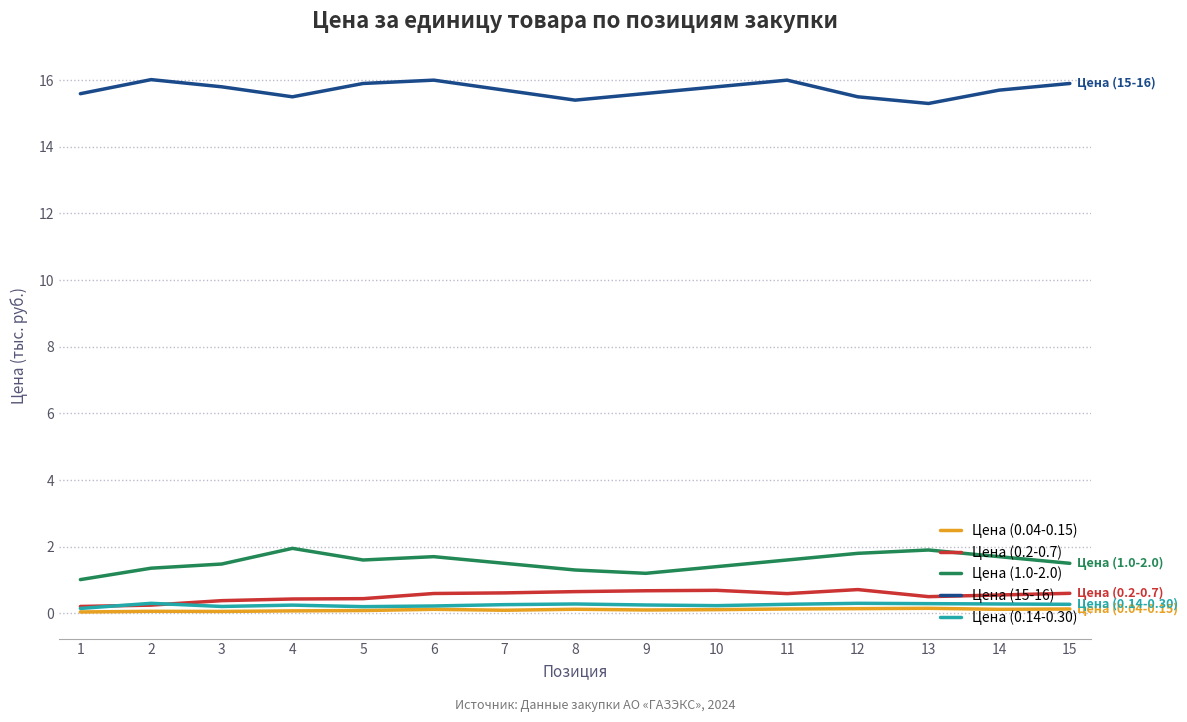

True or false: Цена (0.2-0.7) and Цена (15-16) cross at least once.

False